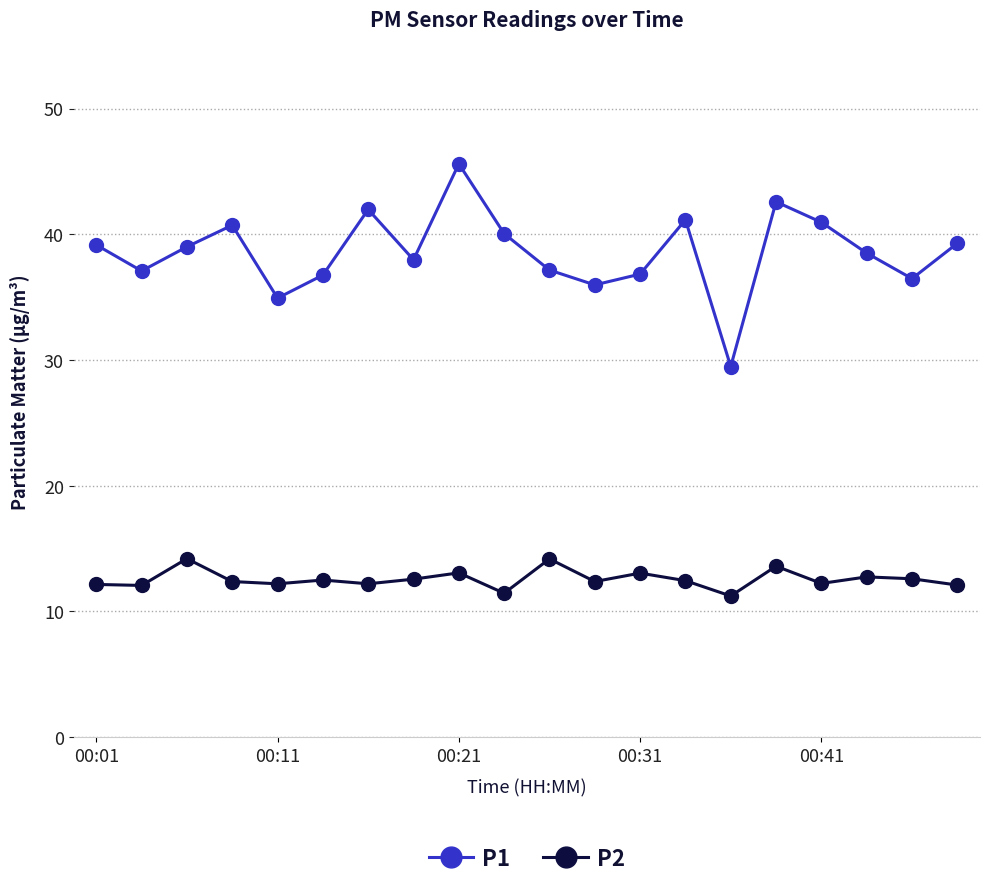

At how many categories does at least one series exceed 23?

20